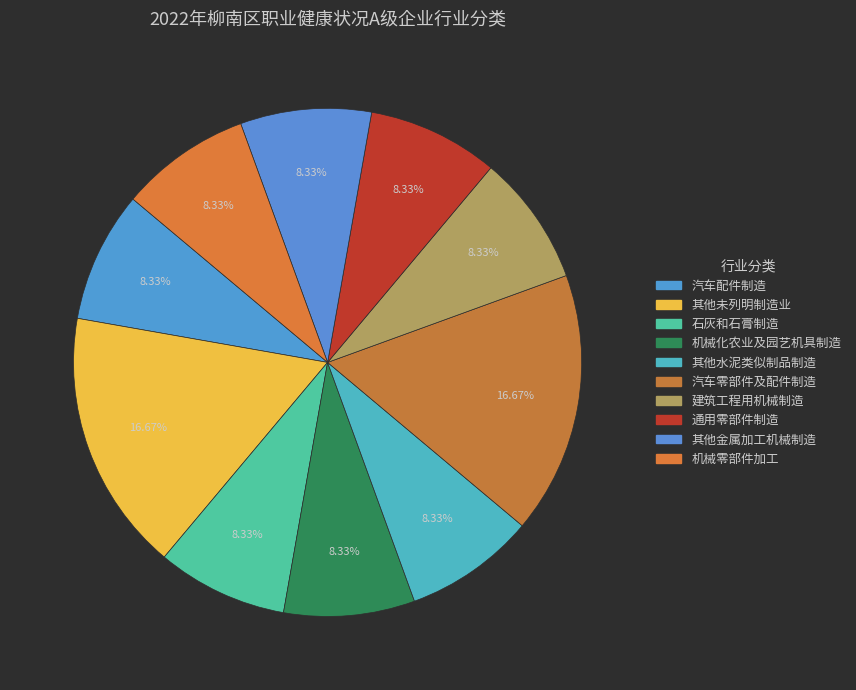

Does 汽车配件制造 account for over 50% of the chart?

No